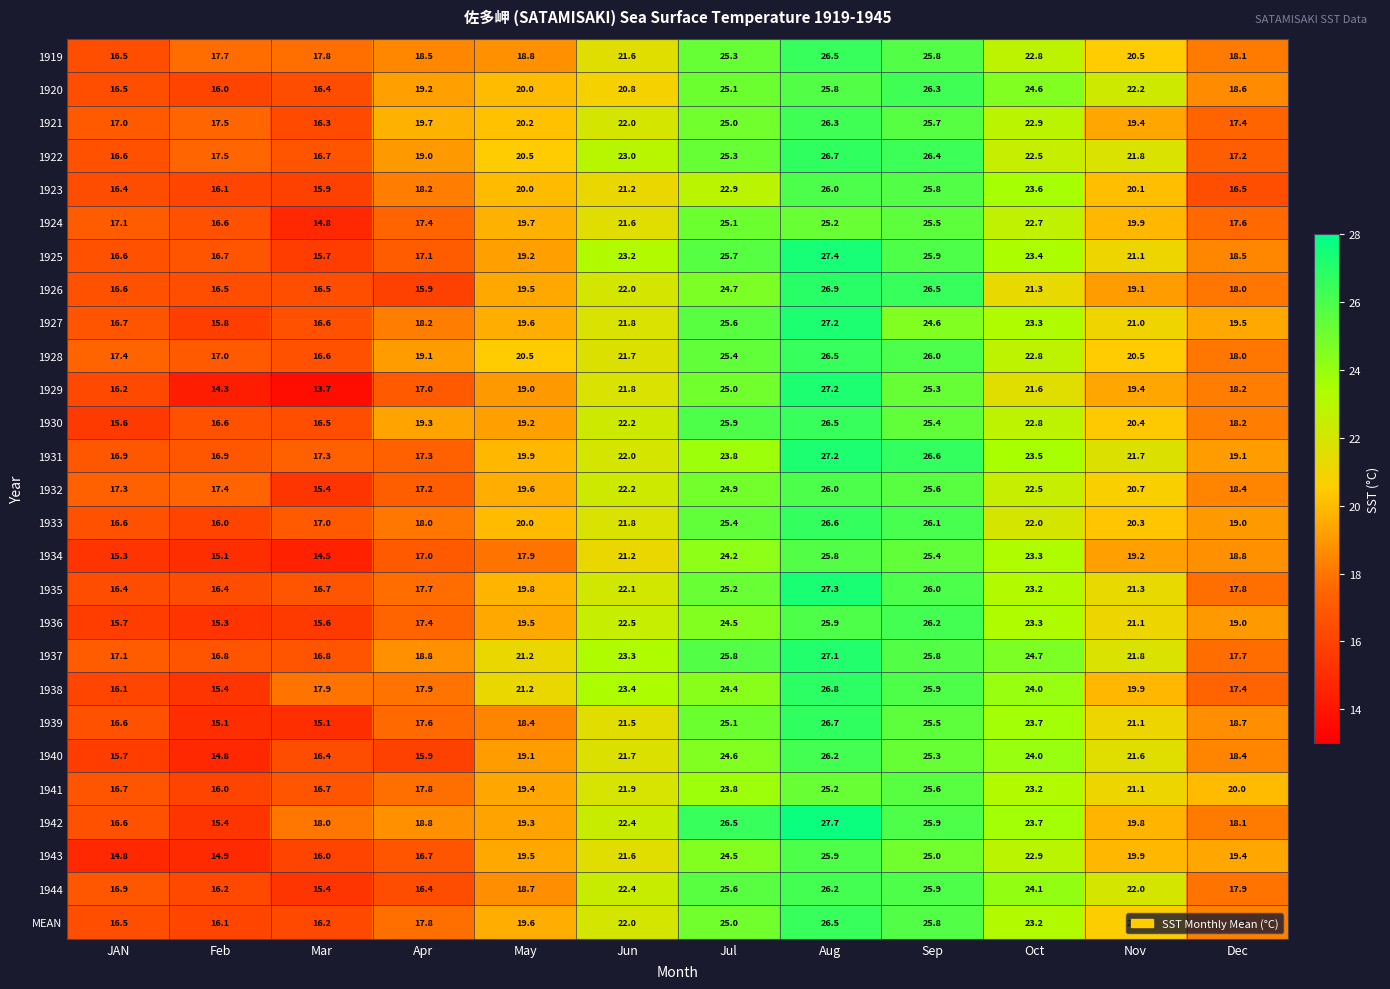

The 1922 series shows 21.8 at Nov. True or false?

True